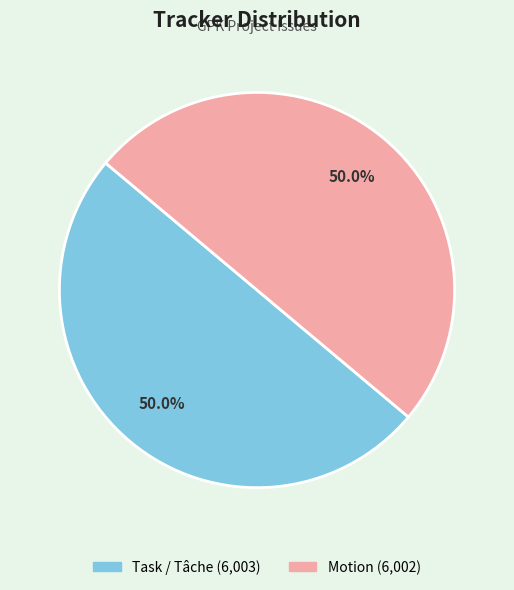

How many segments does this pie chart have?

2